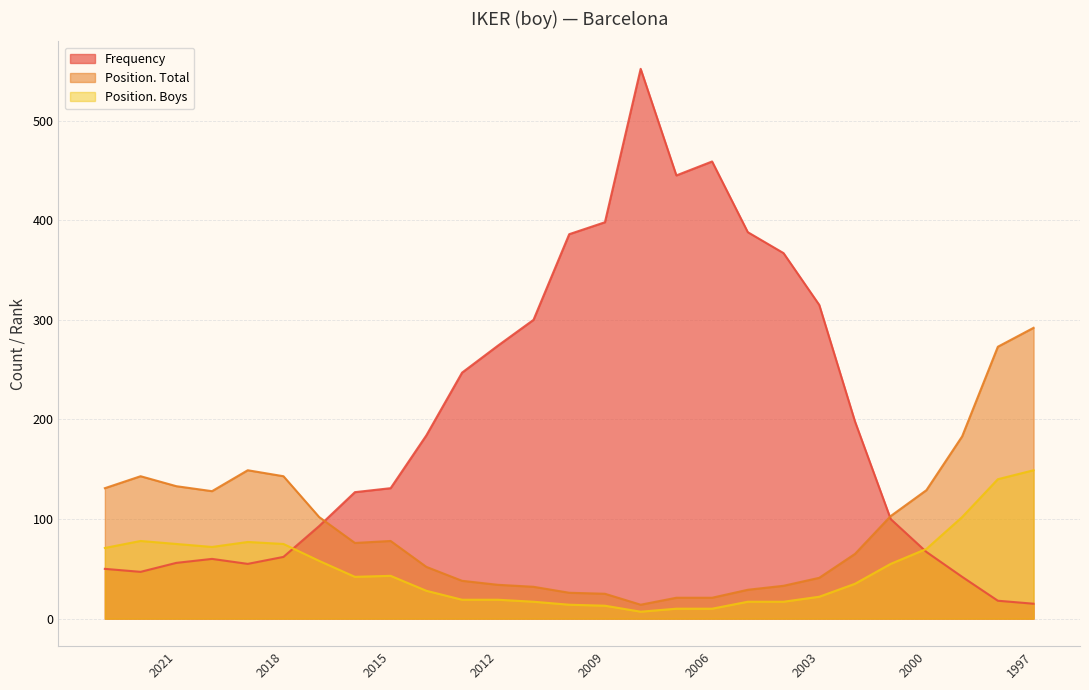

What is the difference between the Position. Total values at 2014 and 1999?

131